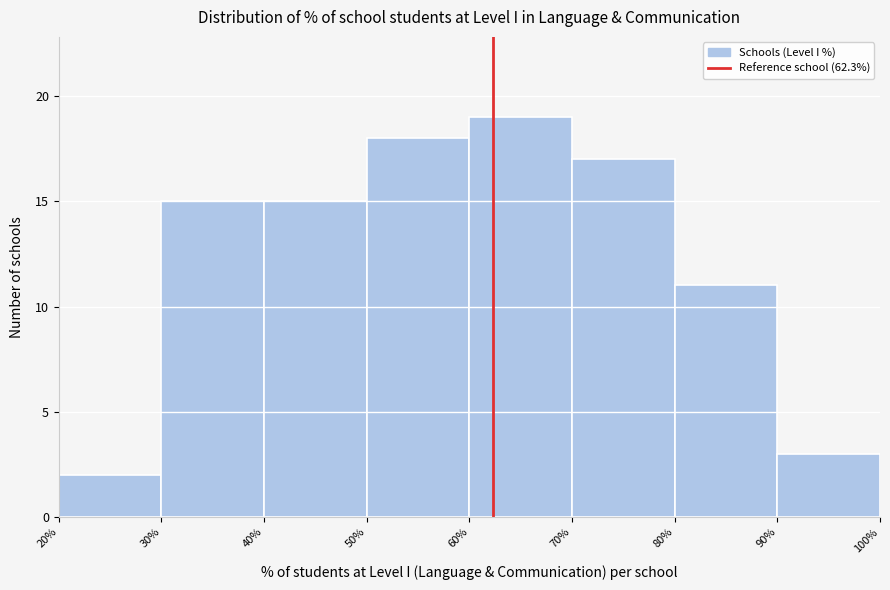

Reading left to right, list every bar in this chart as the range it spans on the x-axis followed by its height. The values are not printed on the chart, so give them approximately, as read against the axis.

20% to 30%: 2
30% to 40%: 15
40% to 50%: 15
50% to 60%: 18
60% to 70%: 19
70% to 80%: 17
80% to 90%: 11
90% to 100%: 3